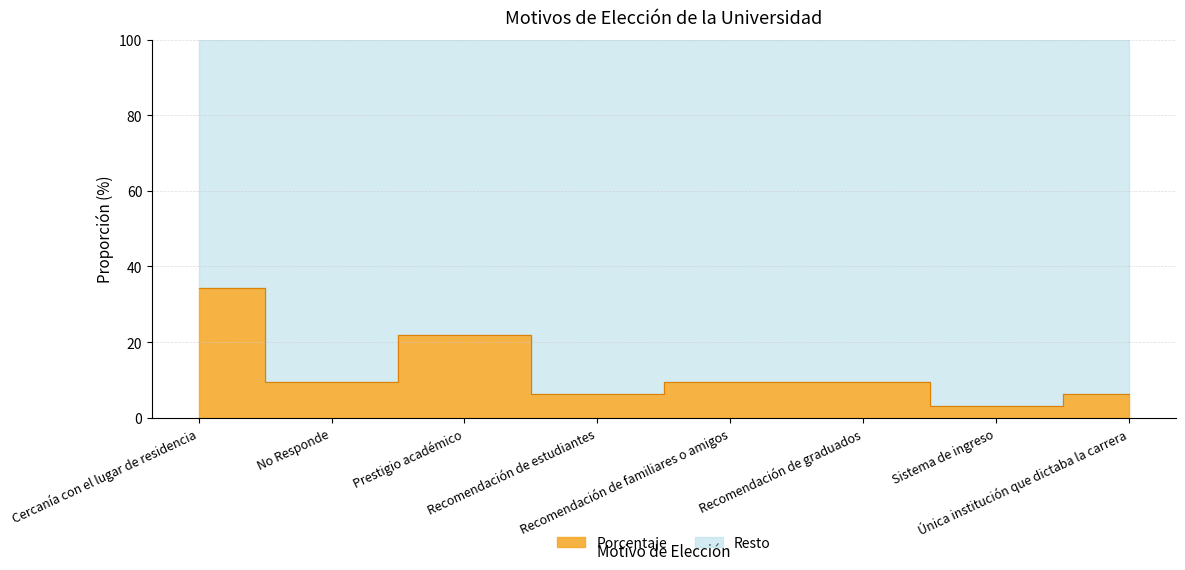

At which category does the chart reach its peak across all series?

Cercanía con el lugar de residencia